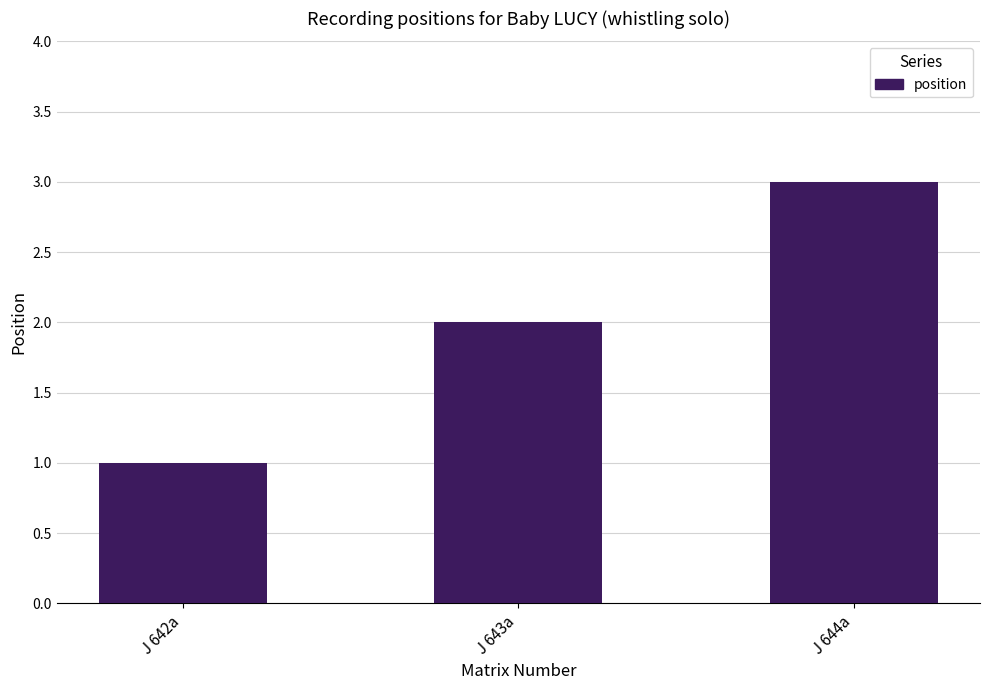

List the labels in order of value, largest first.

J 644a, J 643a, J 642a